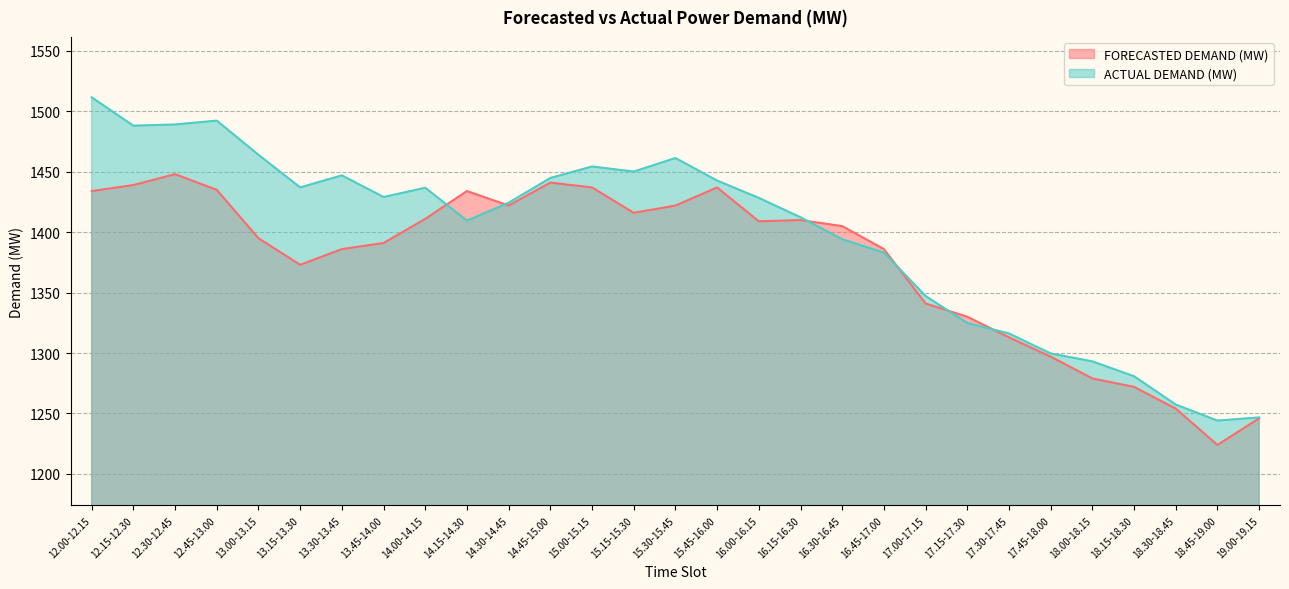

Rank the series at 17.15-17.30 from lowest to highest value.

ACTUAL DEMAND (MW), FORECASTED DEMAND (MW)